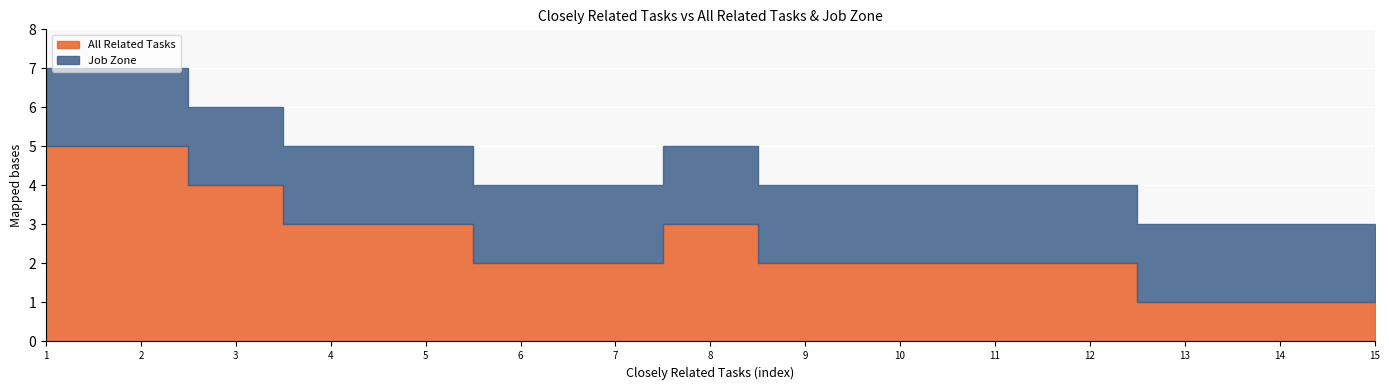

Count the number of categories in the chart.

15